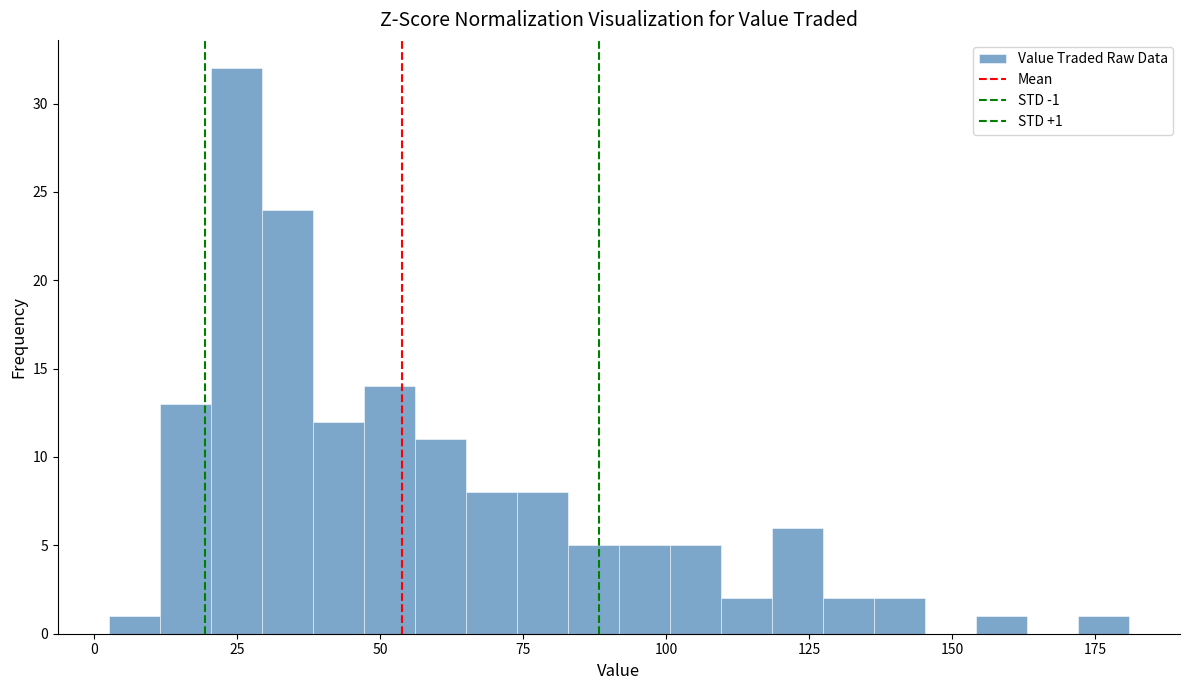

Around what value on the x-axis is the tallest bar? Give the approximate position of its centre, as read against the axis.

25